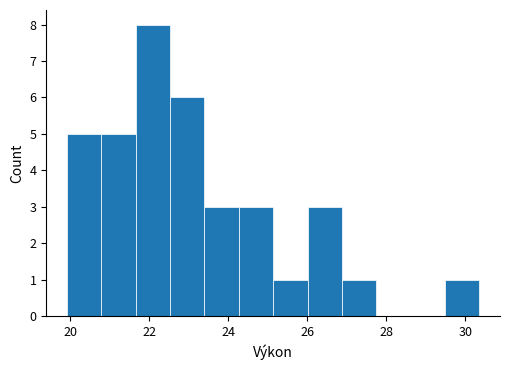

Which range on the x-axis has the tallest bar?

21.6 to 22.6